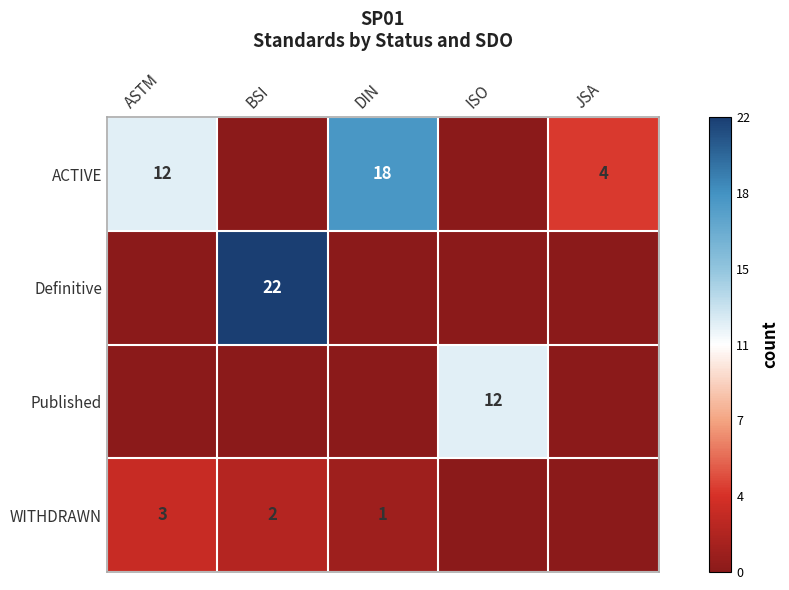

At which label is ACTIVE closest to 9?

ASTM